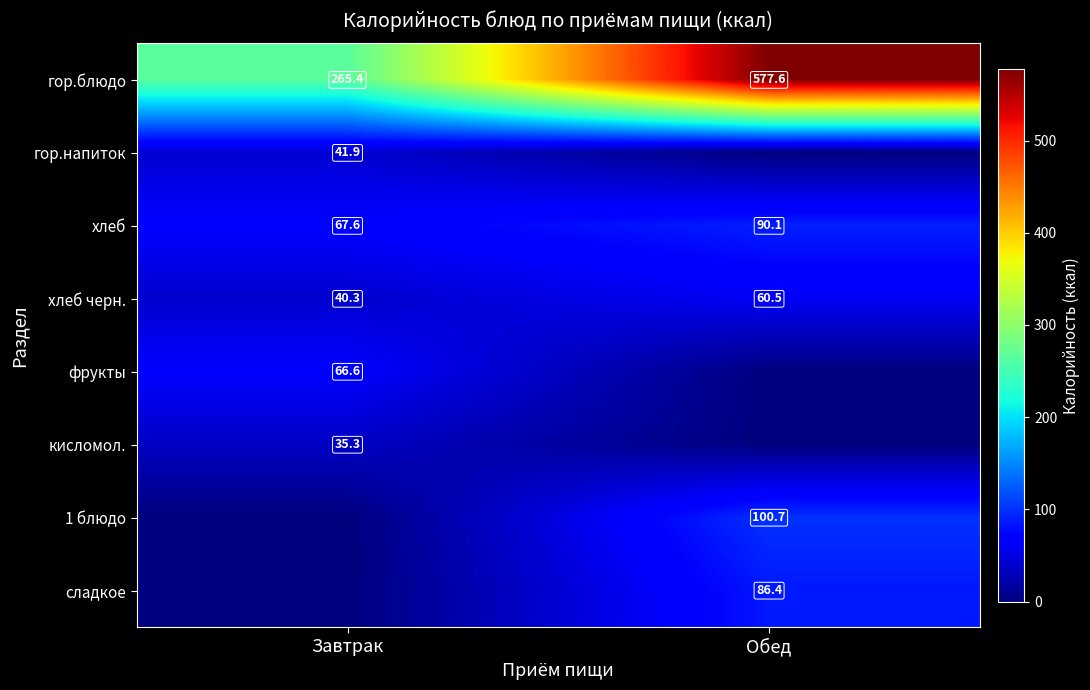

What is the lowest value of the хлеб series?

67.6